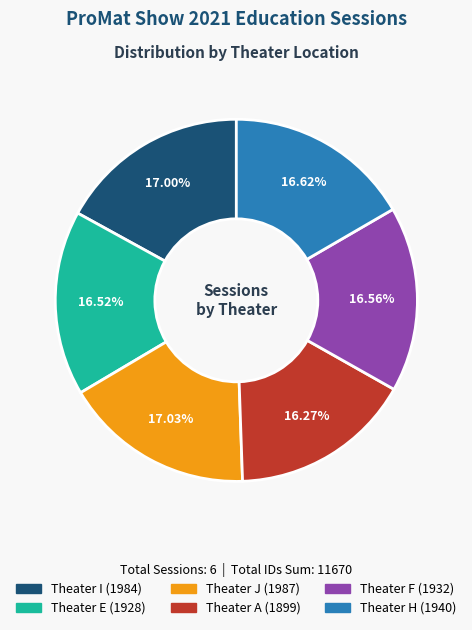

To the nearest percent, what is the combined percentage of Theater J and Theater I?

34%